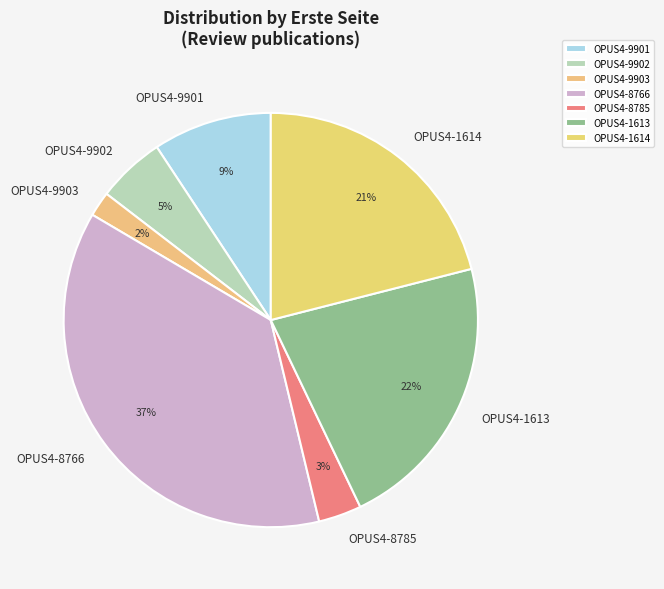

Rank the categories by value from lowest to highest.

OPUS4-9903, OPUS4-8785, OPUS4-9902, OPUS4-9901, OPUS4-1614, OPUS4-1613, OPUS4-8766